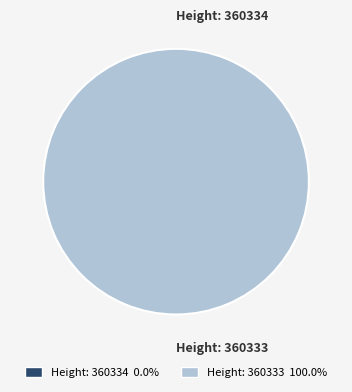

The 360334 slice represents 0% of the pie. True or false?

True